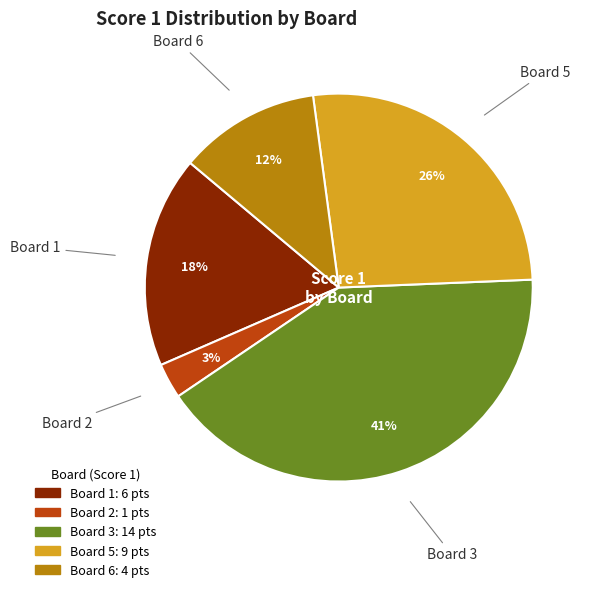

Is there any slice that represents more than half of the pie?

No